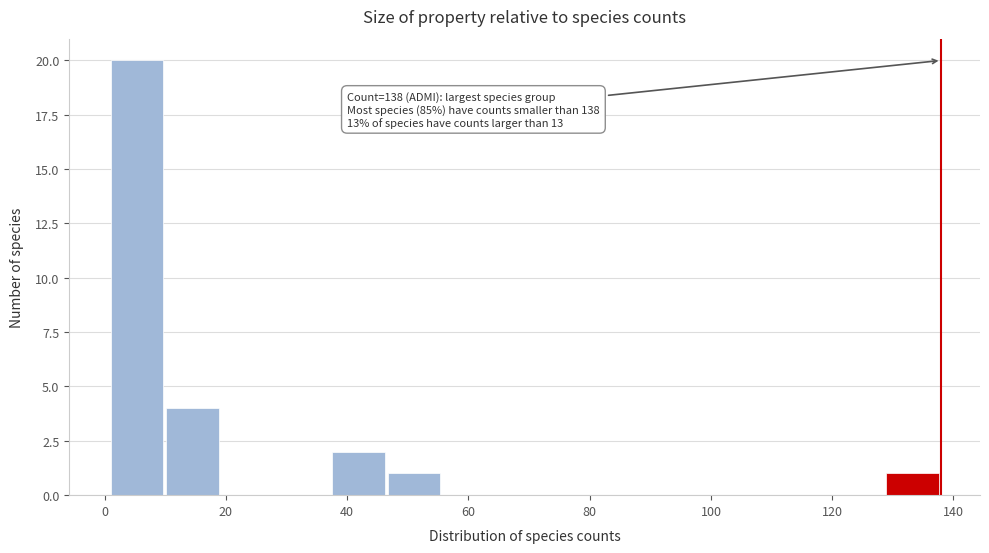

Over which range of the x-axis is the bar tallest?

2 to 10